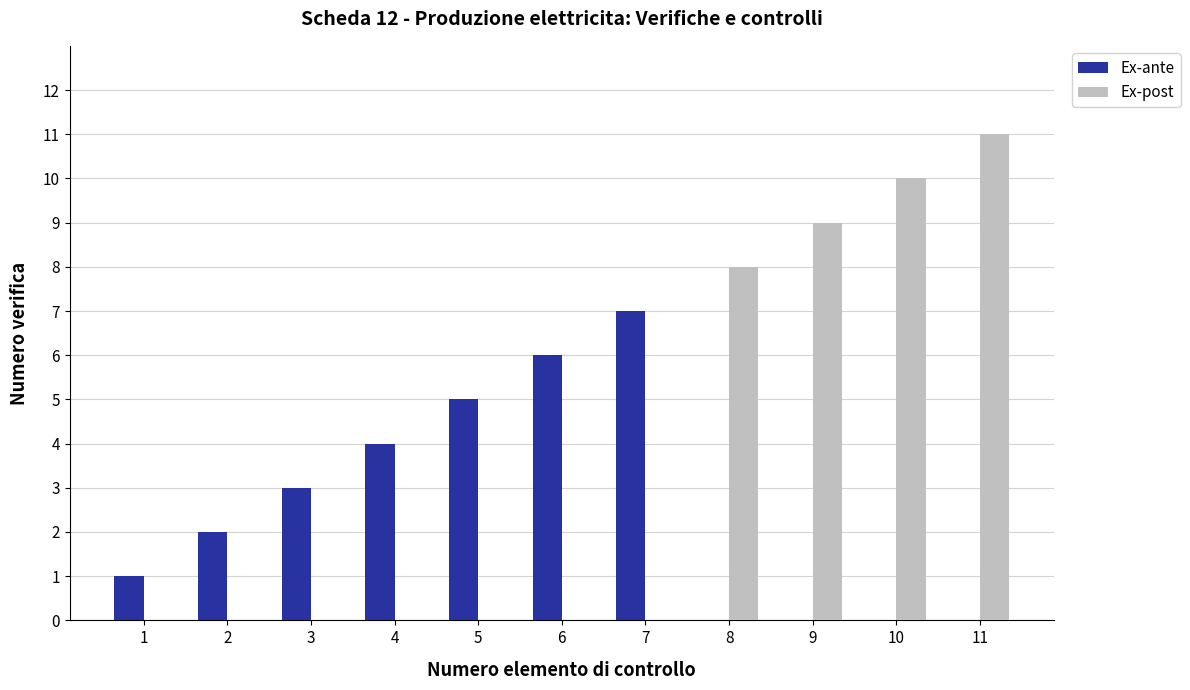

The Ex-post series shows 0 at 7. True or false?

True